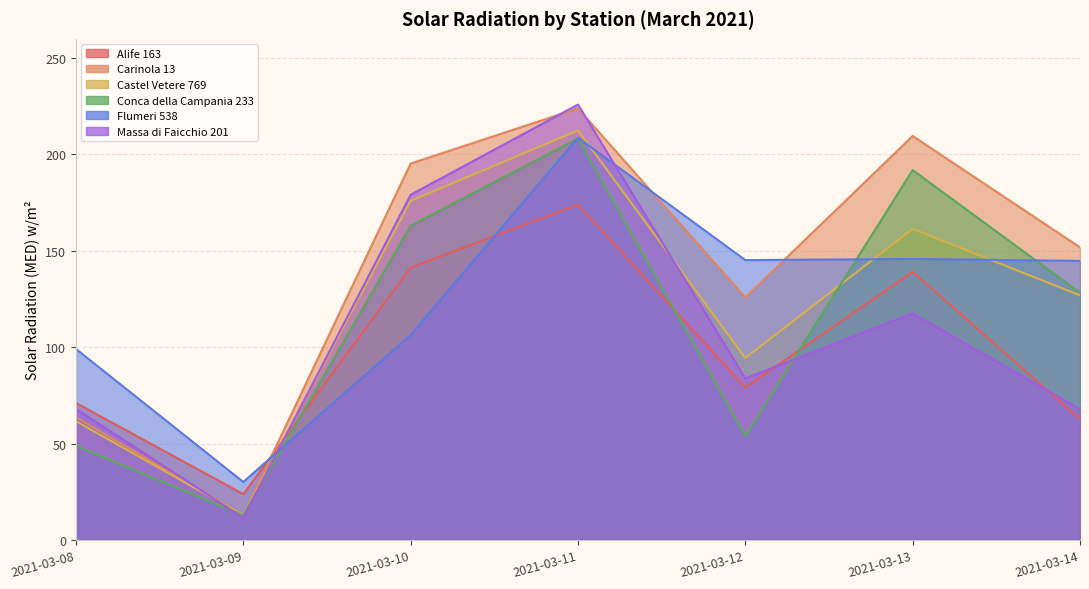

Is it true that Carinola 13 equals 216.4 at 2021-03-12?

False